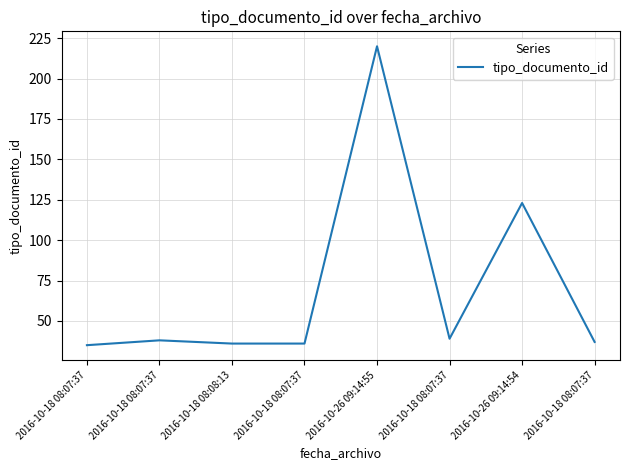

How many lines are shown in the chart?

1